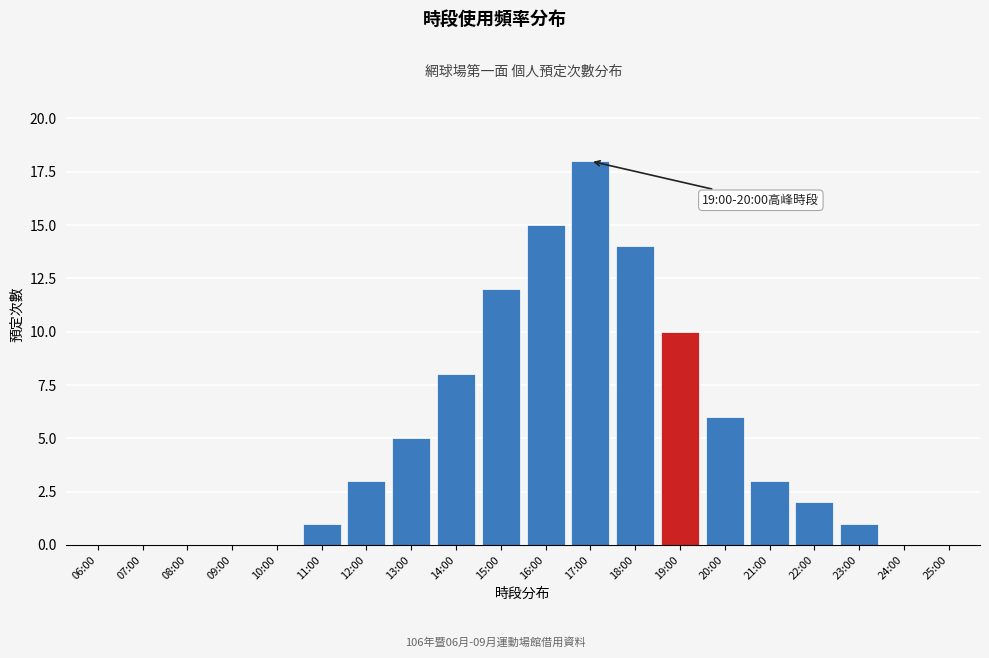

Reading left to right, what are all the values shown in this chart?

06:00=0	07:00=0	08:00=0	09:00=0	10:00=0	11:00=1	12:00=3	13:00=5	14:00=8	15:00=12	16:00=15	17:00=18	18:00=14	19:00=10	20:00=6	21:00=3	22:00=2	23:00=1	24:00=0	25:00=0